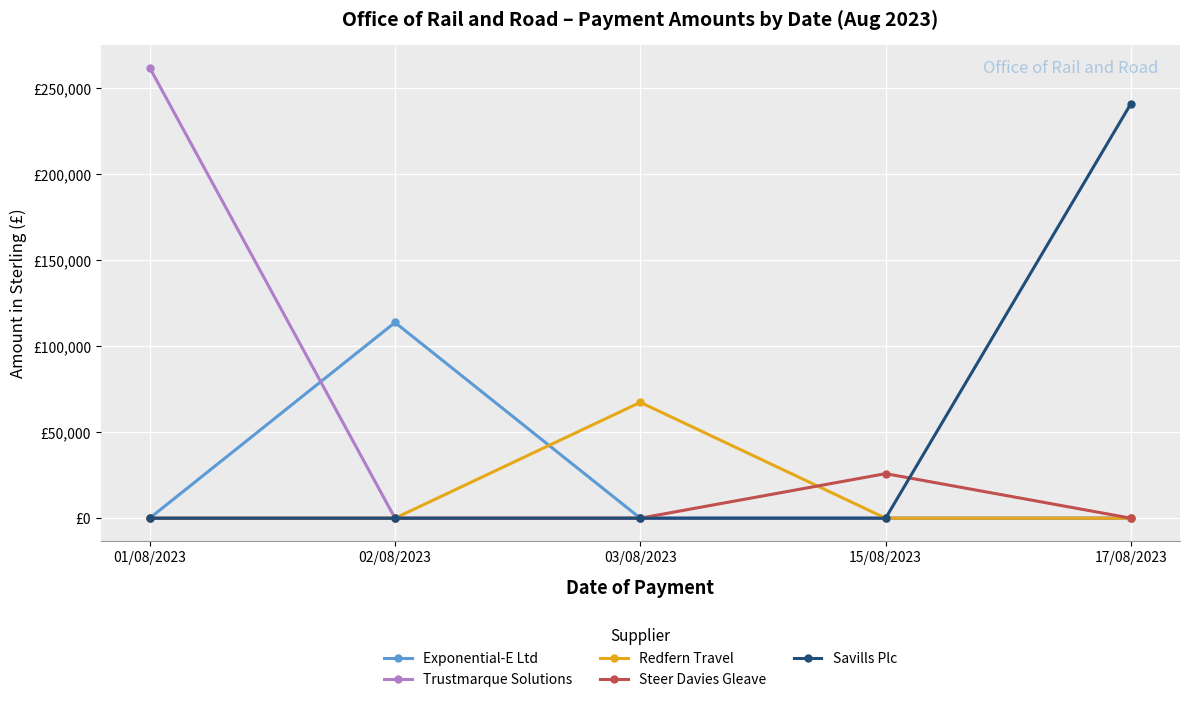

Is this an area chart (filled region under the line)?

No